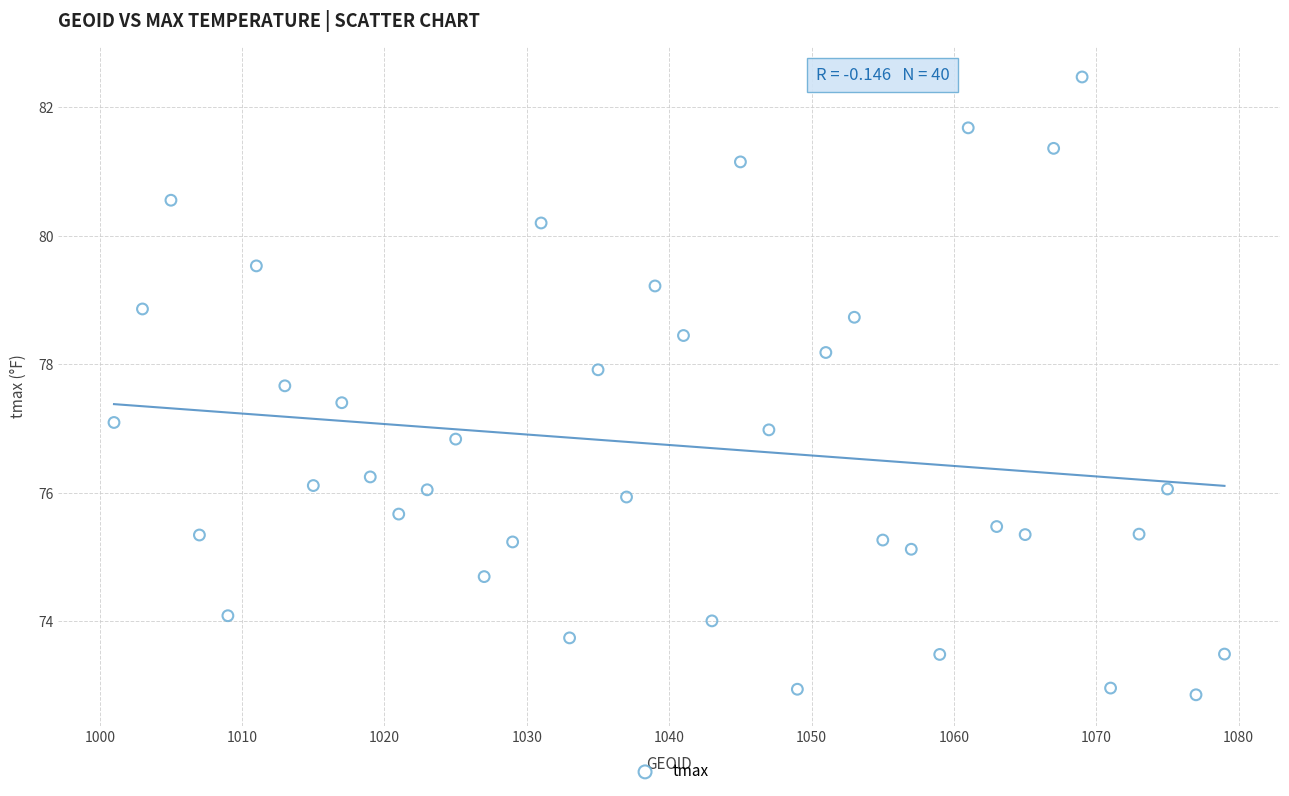

What is the range of X values (max minus min)?

78.0